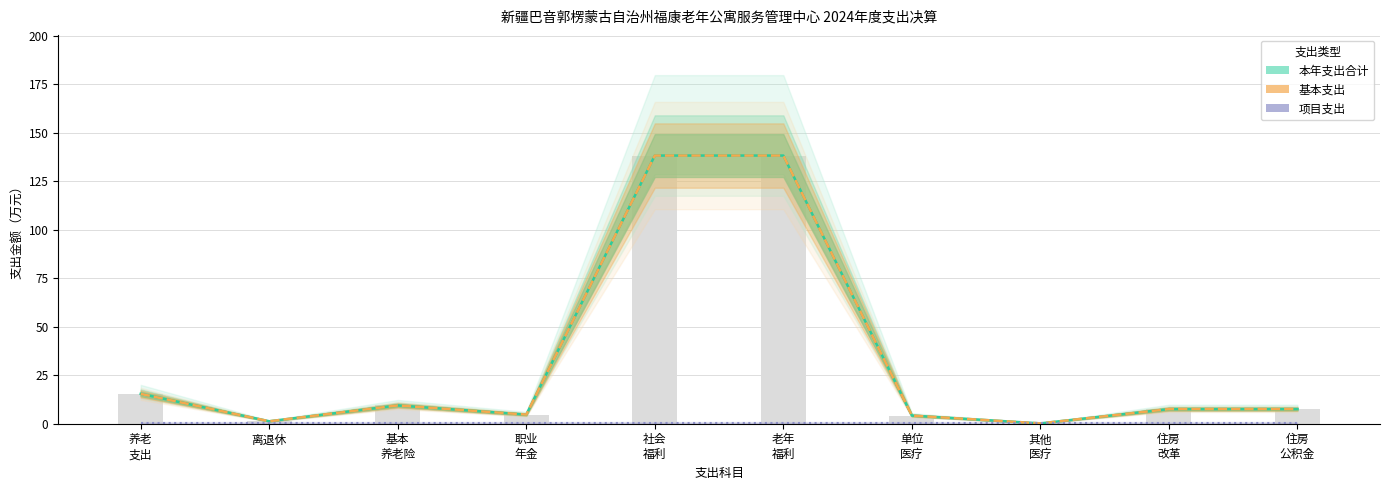

What is the sum of the 本年支出合计 values at 离退休 and 基本 养老险?

10.7